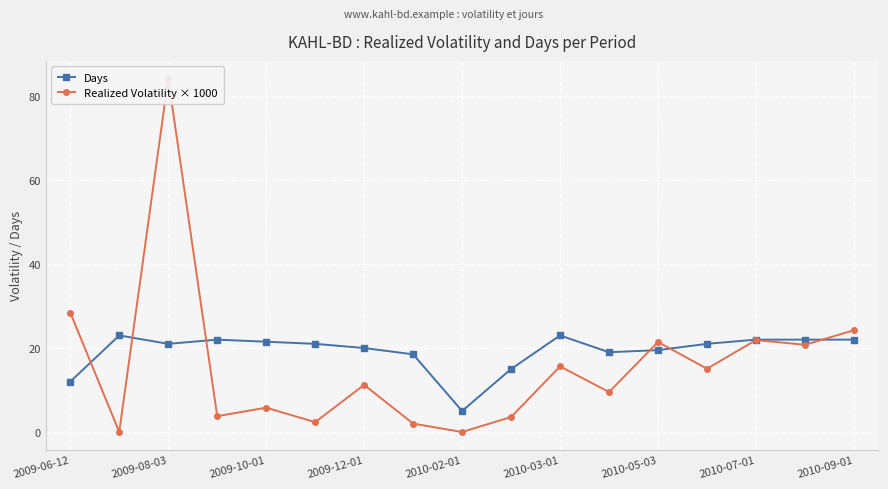

How many series are shown in this chart?

2